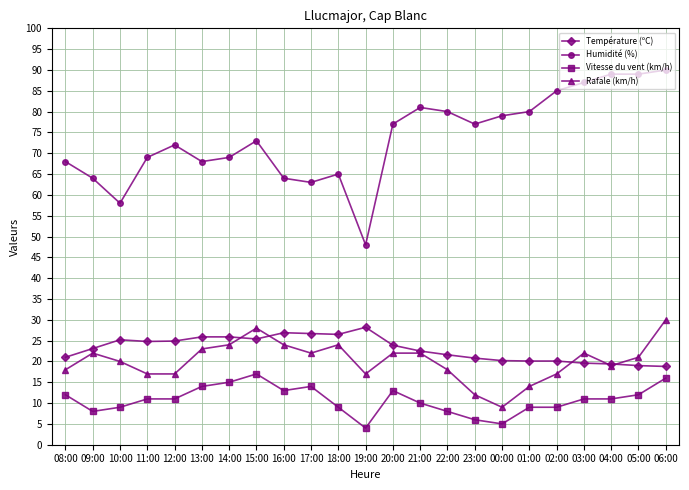

Rank the series at 19:00 from lowest to highest value.

Vitesse du vent (km/h), Rafale (km/h), Température (ºC), Humidité (%)